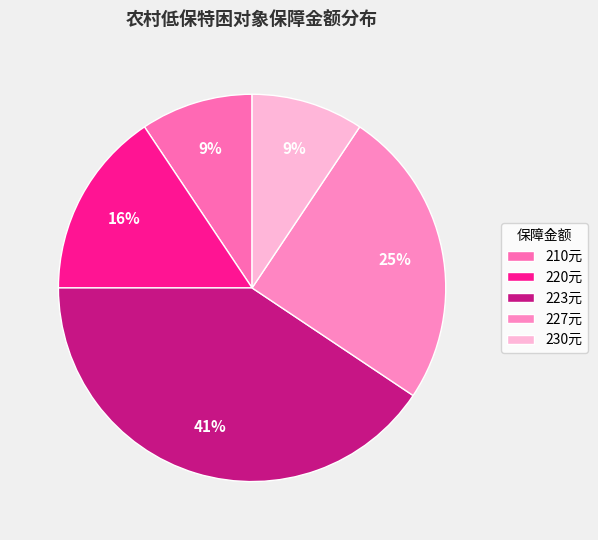

Which category has the biggest portion of the pie?

223元